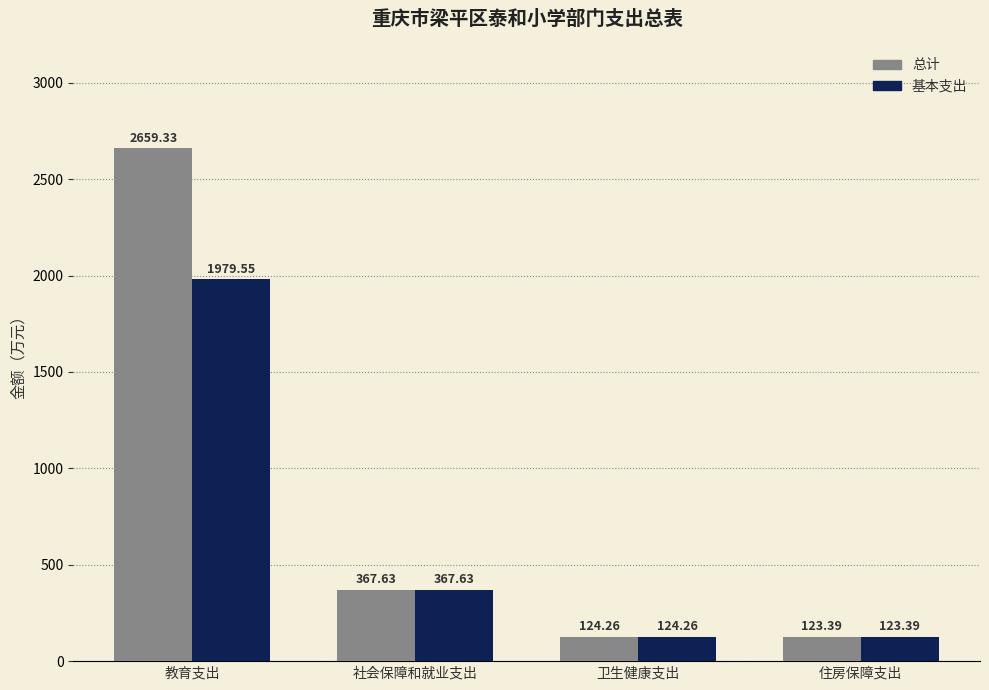

How many bars are there in each group?

2